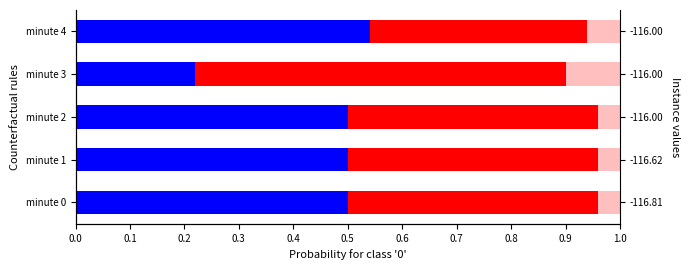

The light red segment series shows 0.0 at minute 0. True or false?

False